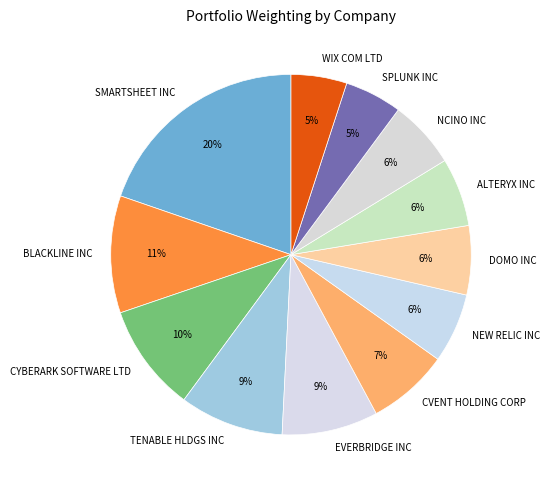

Count the number of slices in the pie.

12